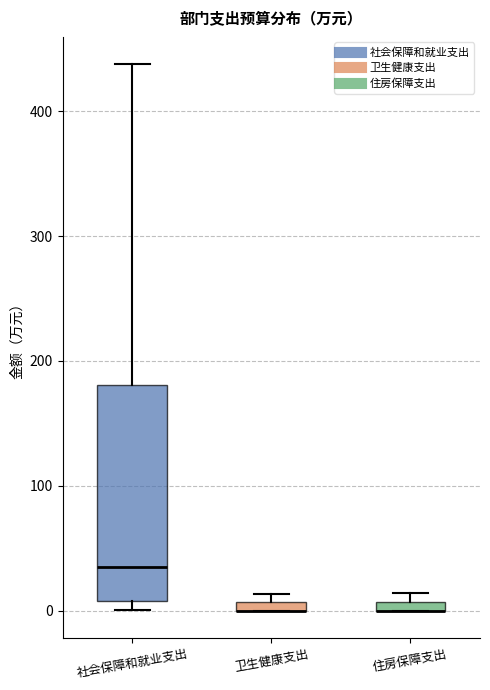

Where is the upper edge of the box for 卫生健康支出 on the y-axis? The values are not printed on the chart, so give them approximately, as read against the axis.

10